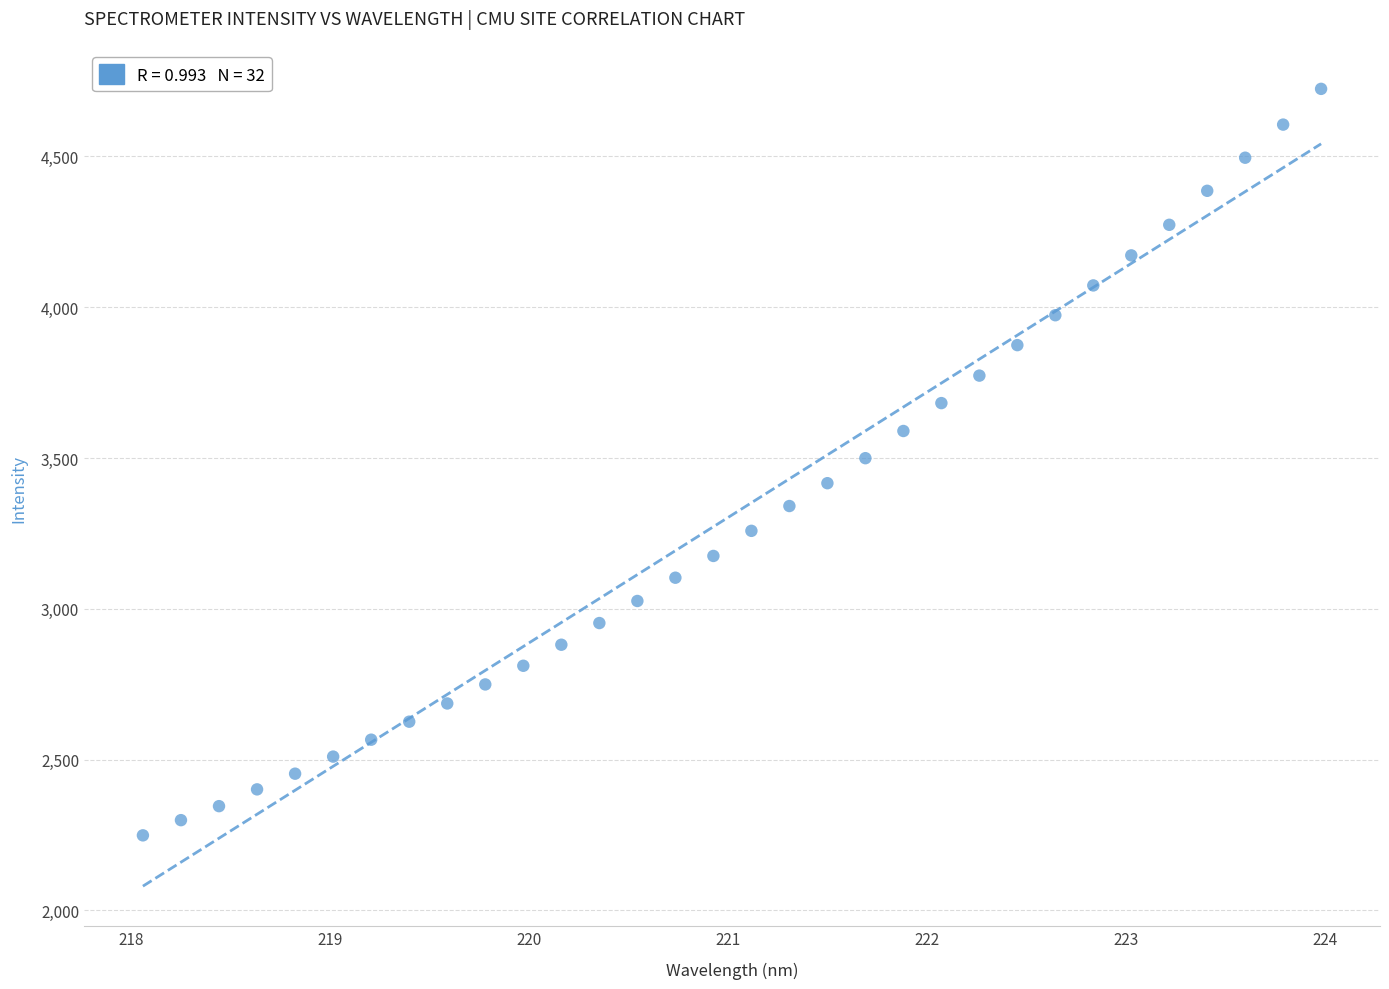

What is the range of X values (max minus min)?

5.9